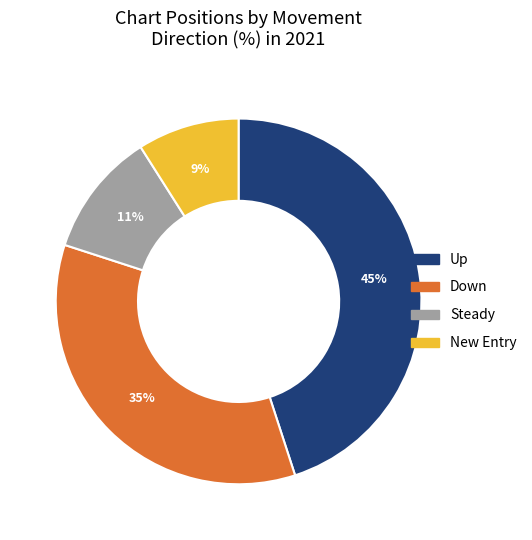

Is there a majority slice in this chart?

No